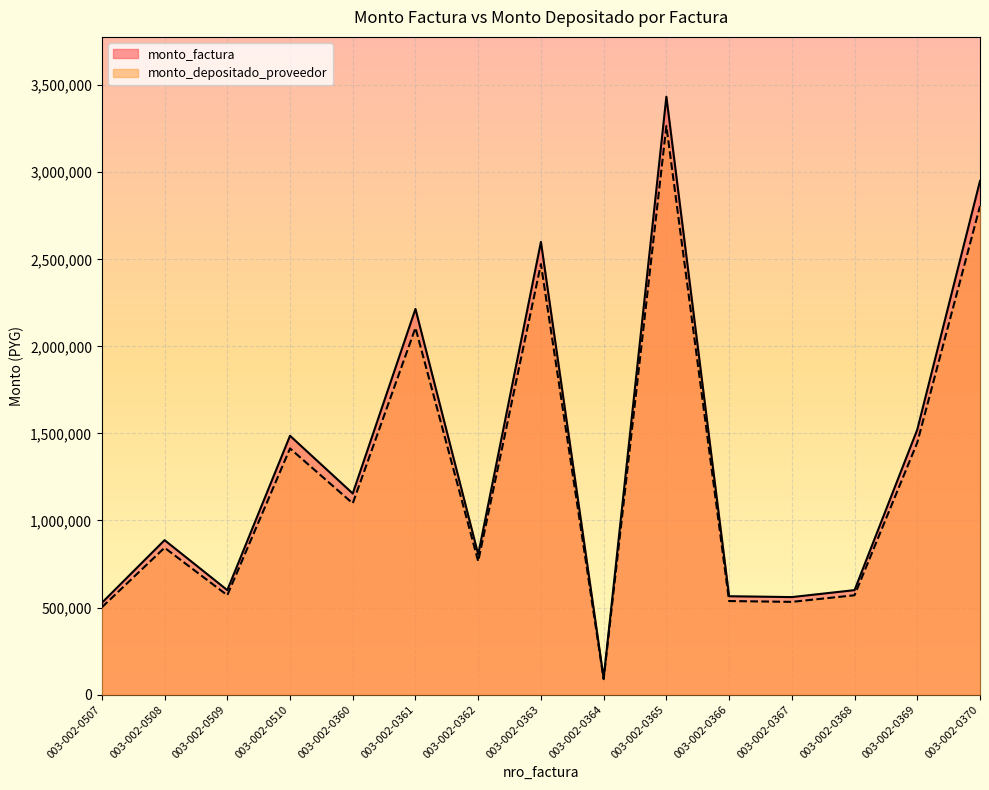

Reading right to left, what are all the values shown in this chart?

monto_factura: 2950000	1522000	600000	560000	565000	3434000	93500	2600000	805000	2215000	1155000	1486500	600000	887000	527000
monto_depositado_proveedor: 2805396	1447394	570589	532549	537305	3265671	88917	2472553	765540	2106425	1098384	1413635	570589	843521	501167